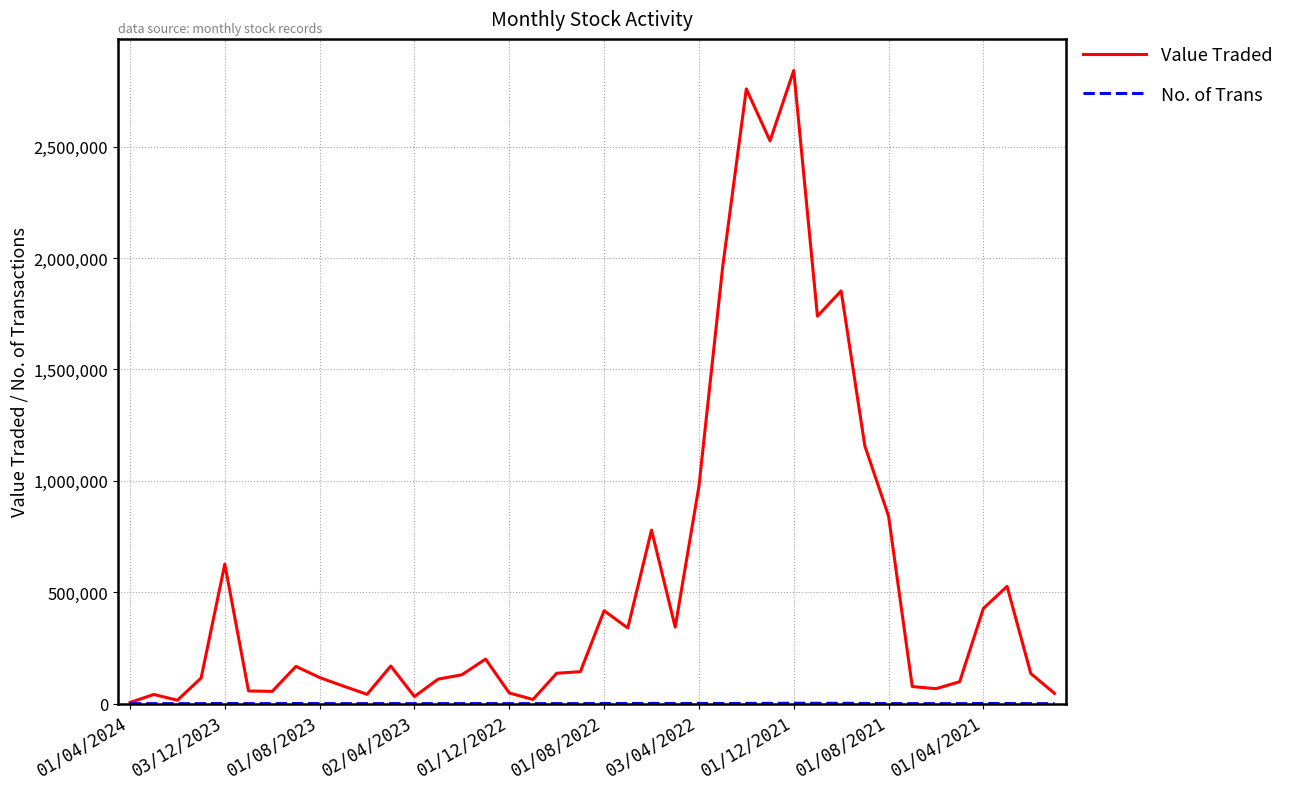

Which series has the largest total across all categories?

Value Traded